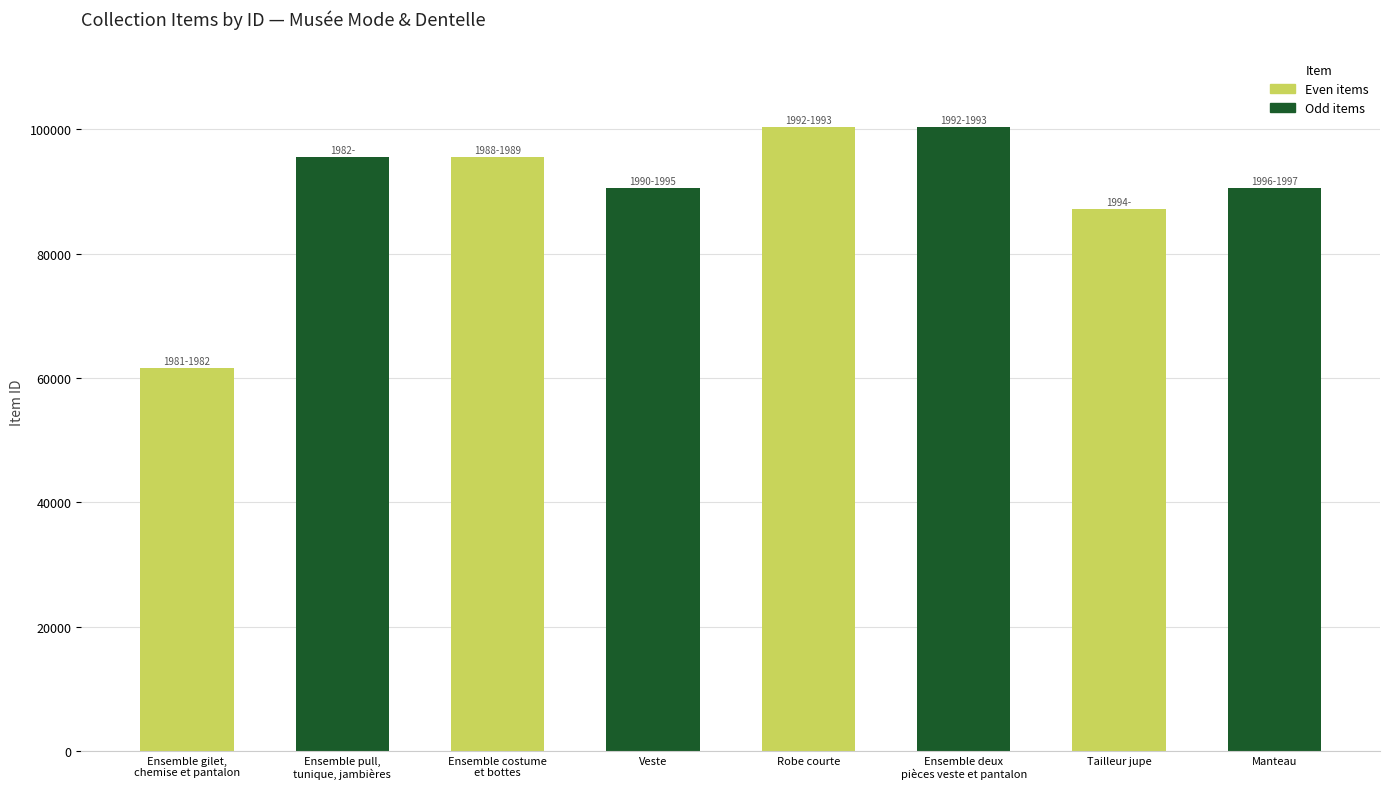

What is the label of the 4th bar from the right?

Robe courte